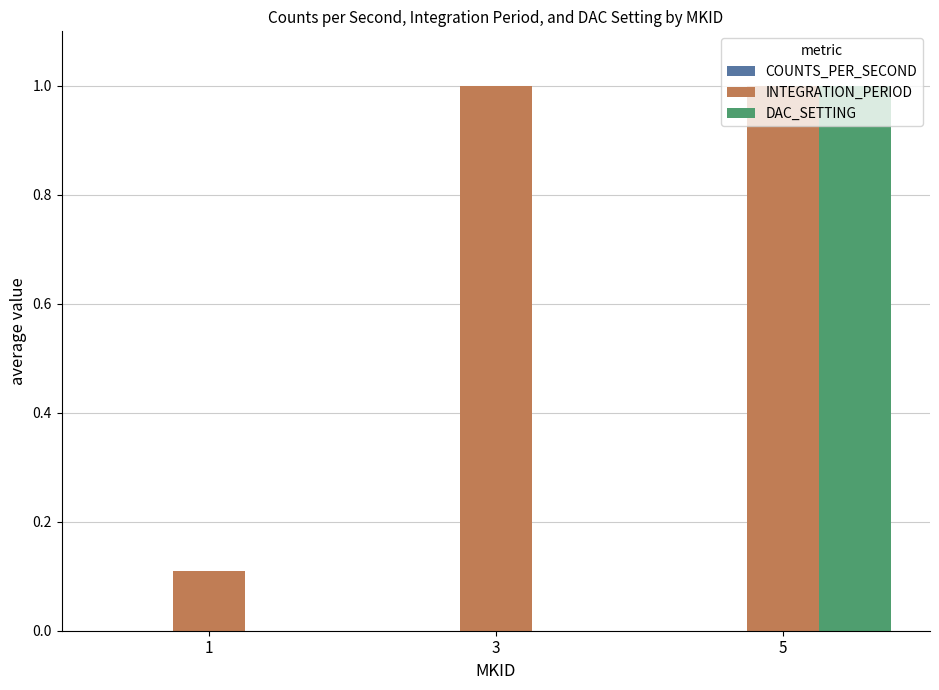

True or false: INTEGRATION_PERIOD has a value of 0.1 at 1.

True